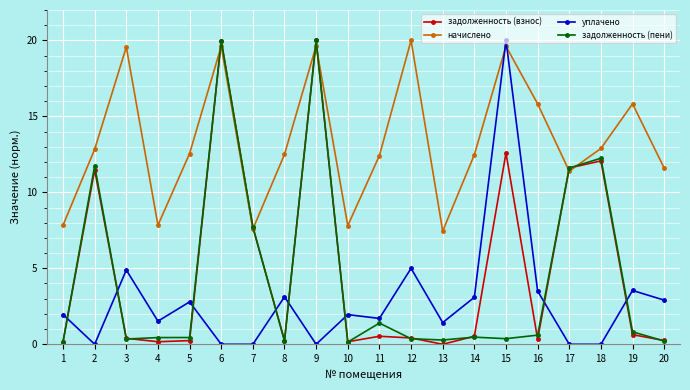

Which series changed the most between 8 and 15?

уплачено